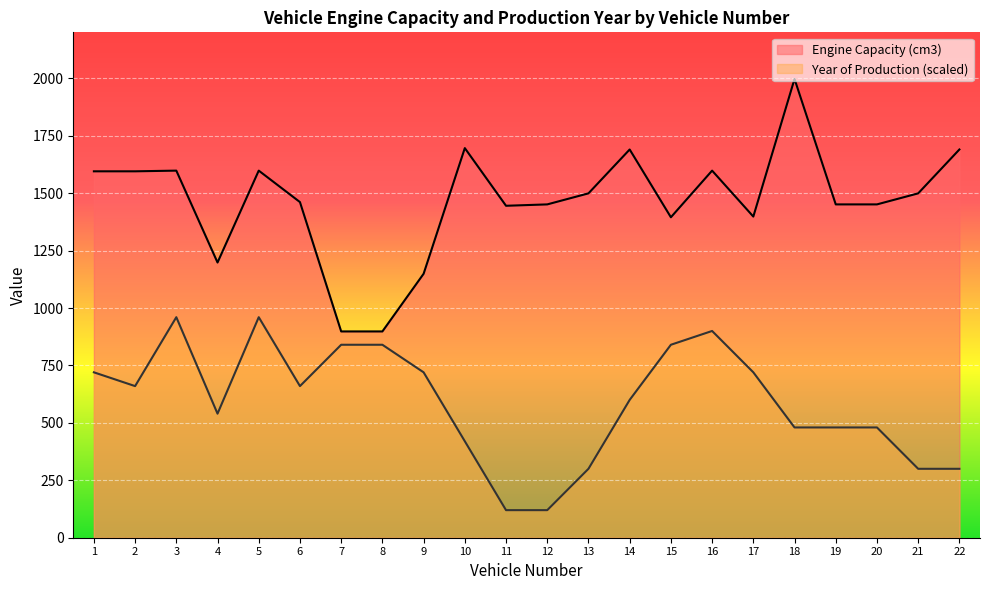

How many data points does each series have?

22